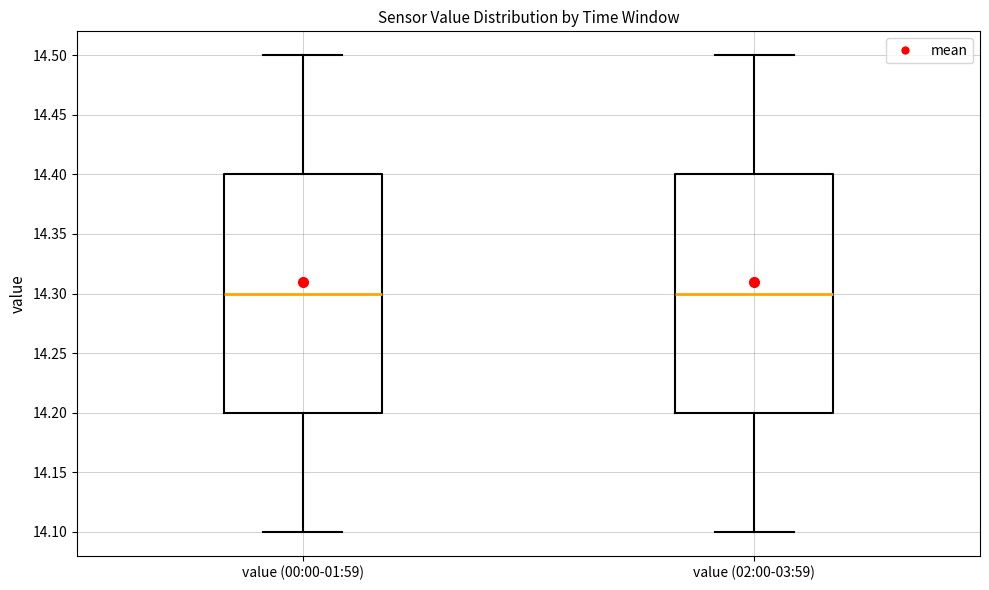

Reading left to right, read every box against the y-axis: the position of its median line, the range the box covers, and the ends of its whiskers. The values are not printed on the chart, so give them approximately, as read against the axis.

value (00:00-01:59): median 14.3, box 14.2 to 14.4, whiskers 14.1 to 14.5
value (02:00-03:59): median 14.3, box 14.2 to 14.4, whiskers 14.1 to 14.5